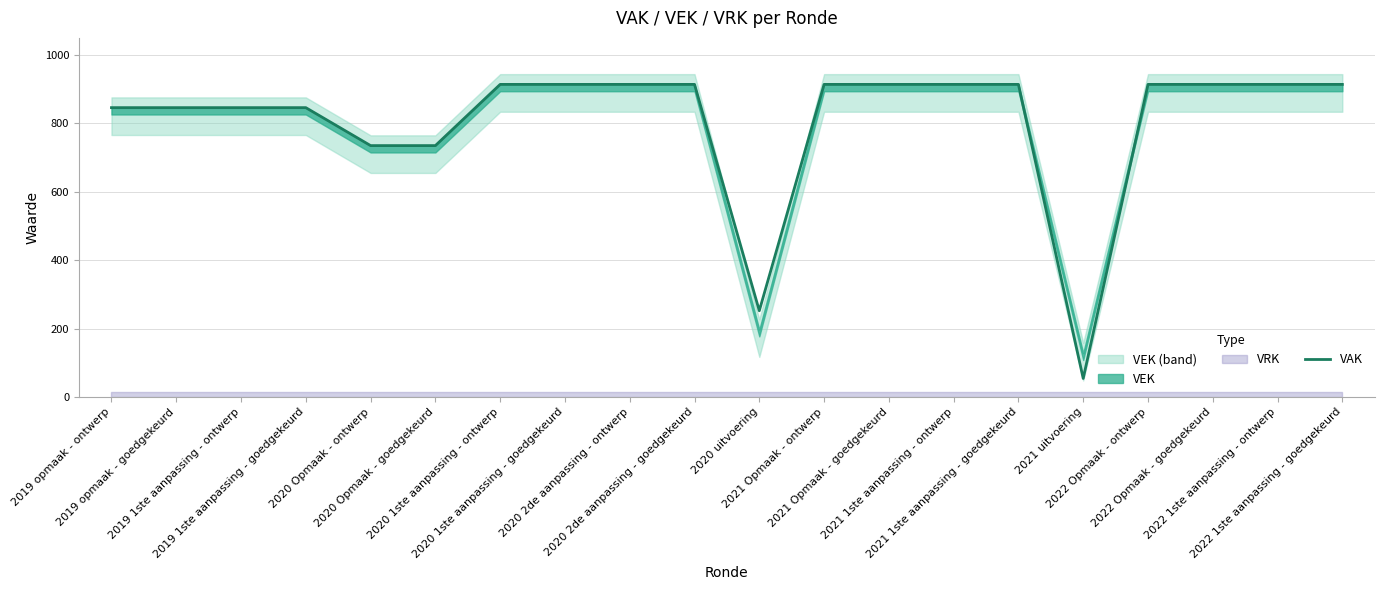

List the labels in order of value, largest first.

2020 1ste aanpassing - ontwerp, 2020 1ste aanpassing - goedgekeurd, 2020 2de aanpassing - ontwerp, 2020 2de aanpassing - goedgekeurd, 2021 Opmaak - ontwerp, 2021 Opmaak - goedgekeurd, 2021 1ste aanpassing - ontwerp, 2021 1ste aanpassing - goedgekeurd, 2022 Opmaak - ontwerp, 2022 Opmaak - goedgekeurd, 2022 1ste aanpassing - ontwerp, 2022 1ste aanpassing - goedgekeurd, 2019 opmaak - ontwerp, 2019 opmaak - goedgekeurd, 2019 1ste aanpassing - ontwerp, 2019 1ste aanpassing - goedgekeurd, 2020 Opmaak - ontwerp, 2020 Opmaak - goedgekeurd, 2020 uitvoering, 2021 uitvoering